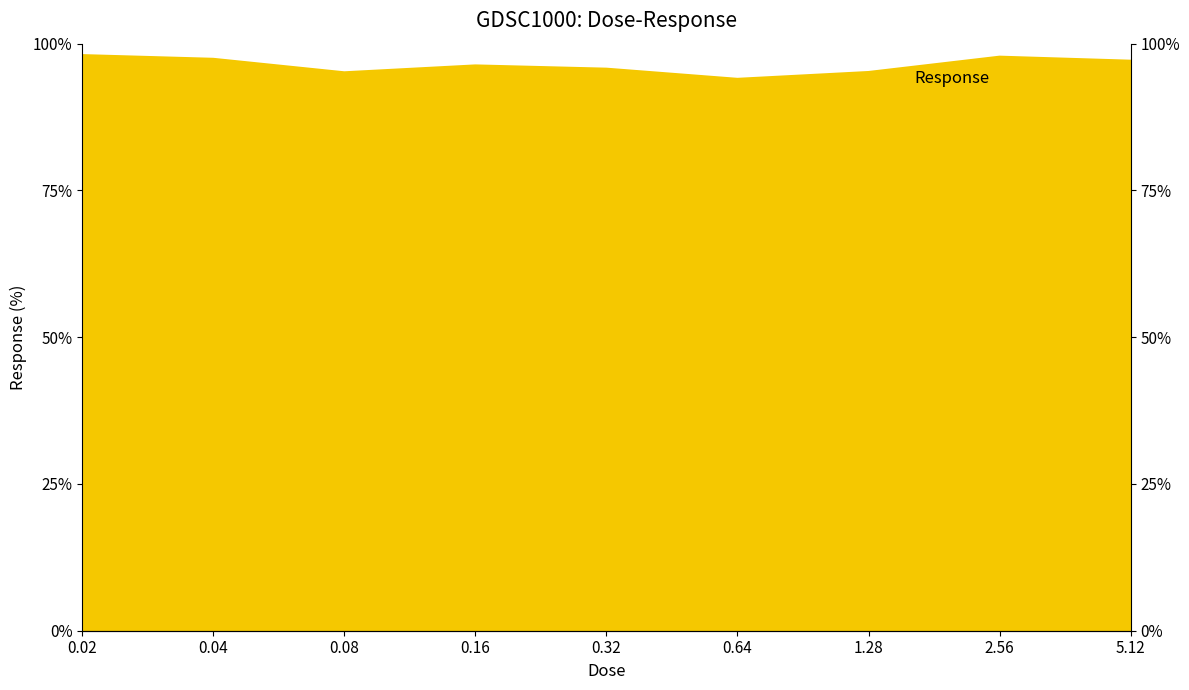

List the labels in order of value, largest first.

0.02, 2.56, 0.04, 5.12, 0.16, 0.32, 1.28, 0.08, 0.64